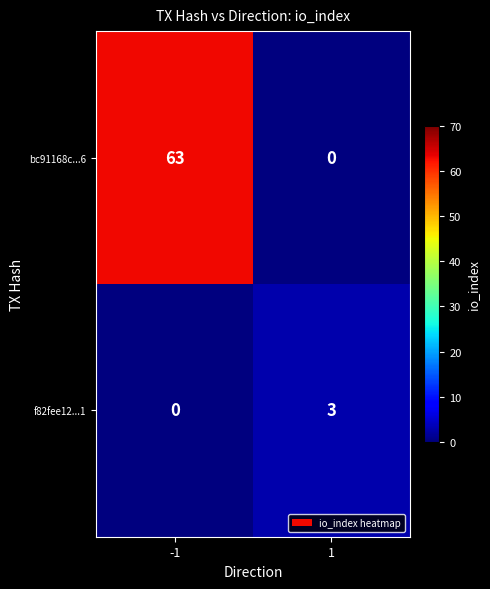

Count the number of categories in the chart.

2